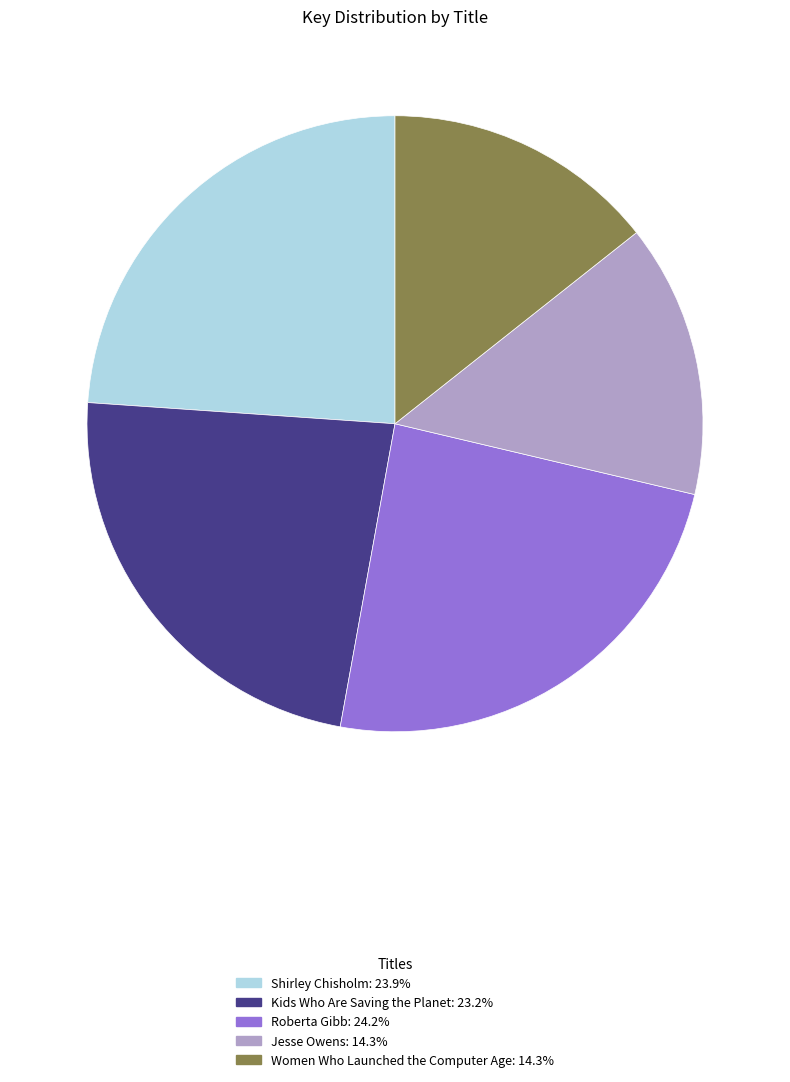

Which has a higher value, Kids Who Are Saving the Planet or Women Who Launched the Computer Age?

Kids Who Are Saving the Planet